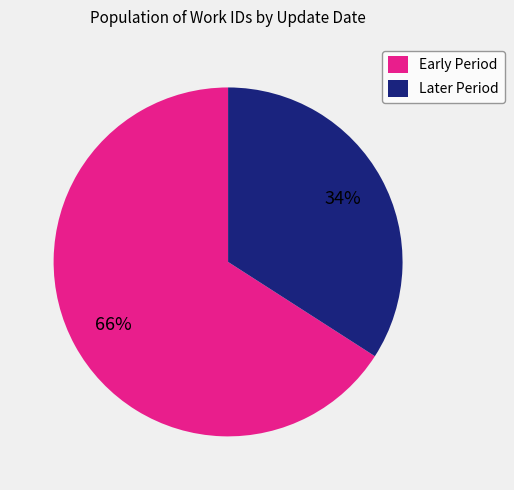

To the nearest percent, what is the difference between the largest and smallest slice percentages?

32%